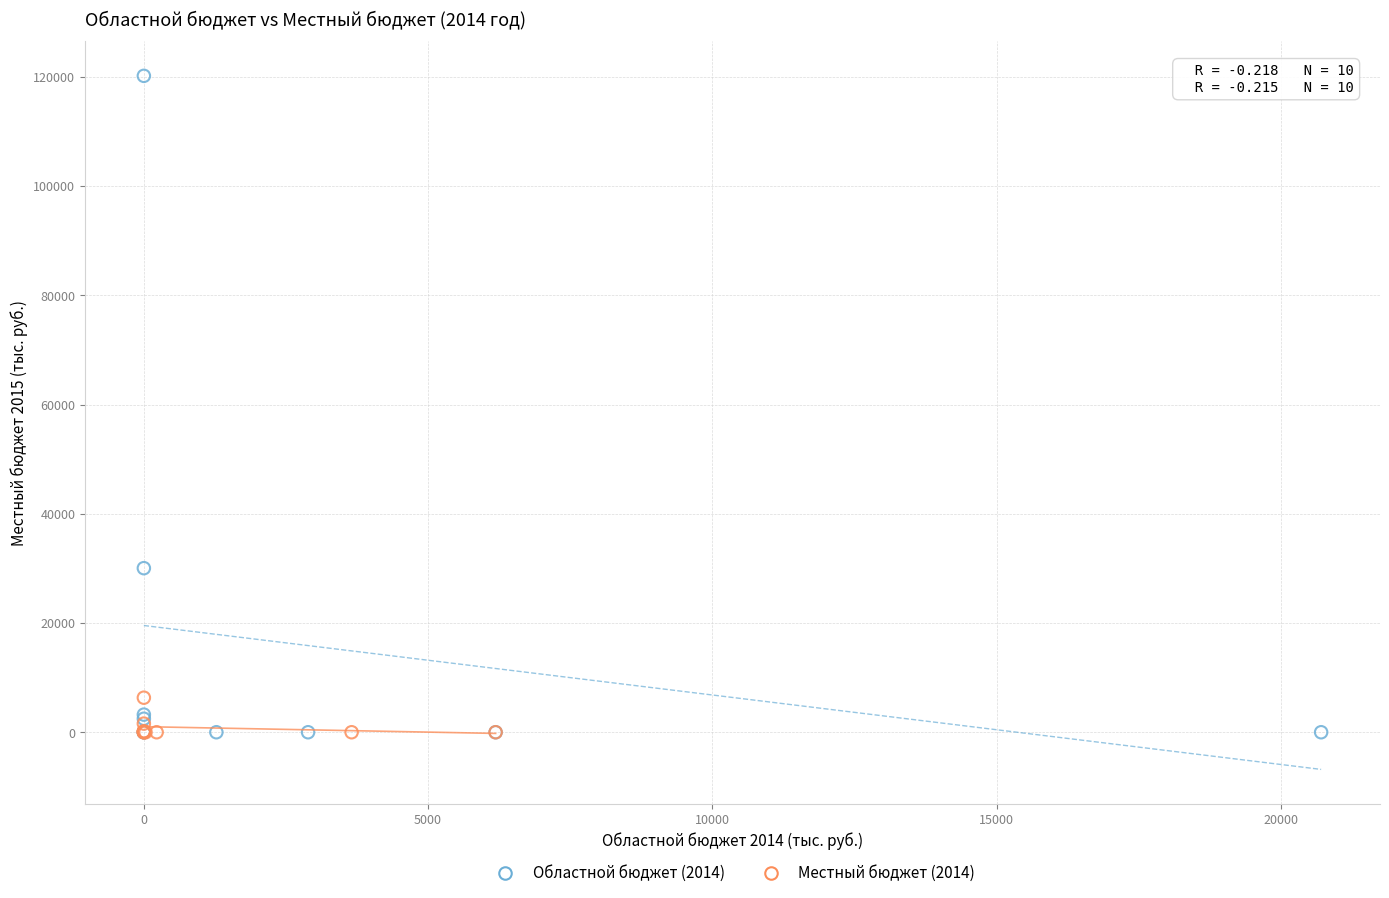

Which series contains the highest Y value?

Областной бюджет (2014)